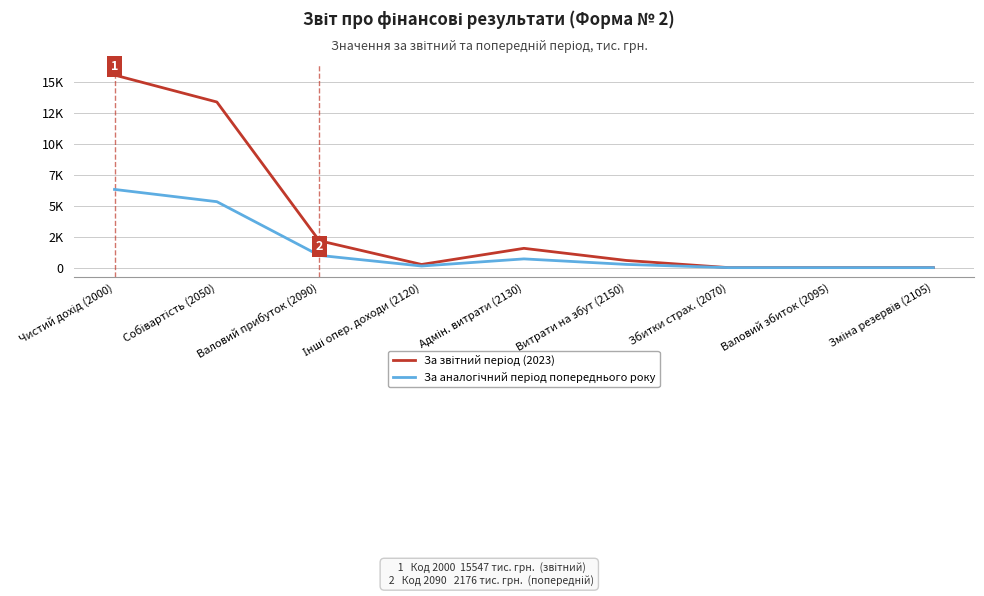

The value of За аналогічний період попереднього року at Собівартість (2050) is 1831. True or false?

False